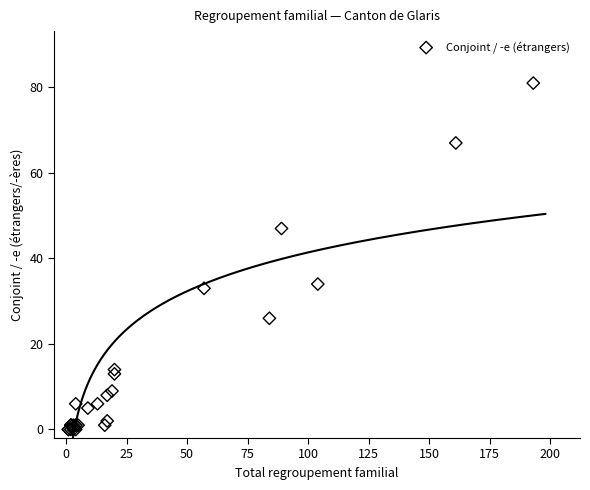

What Y value in the scatter plot is closest to 40?

34